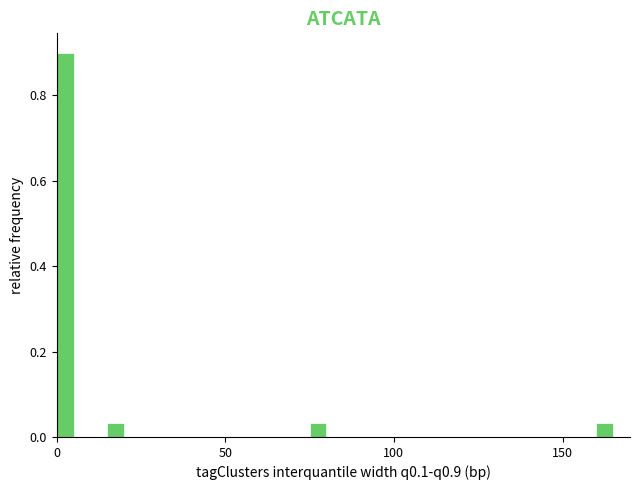

Around what value on the x-axis is the tallest bar? Give the approximate position of its centre, as read against the axis.

5